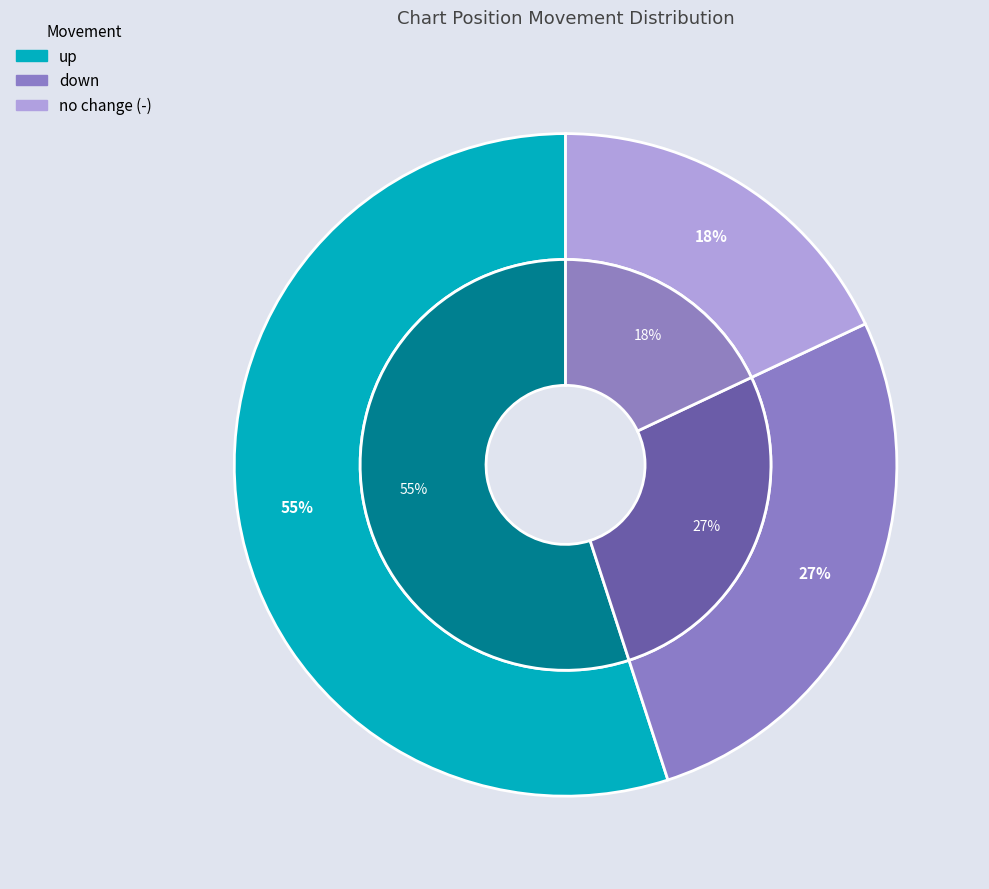

What is the majority slice?

up